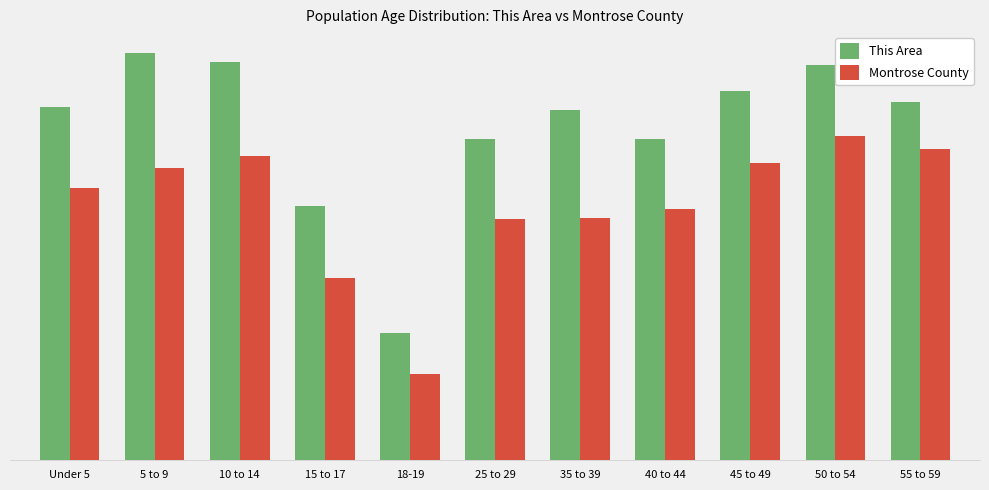

What is the highest value of the This Area series?

395.0